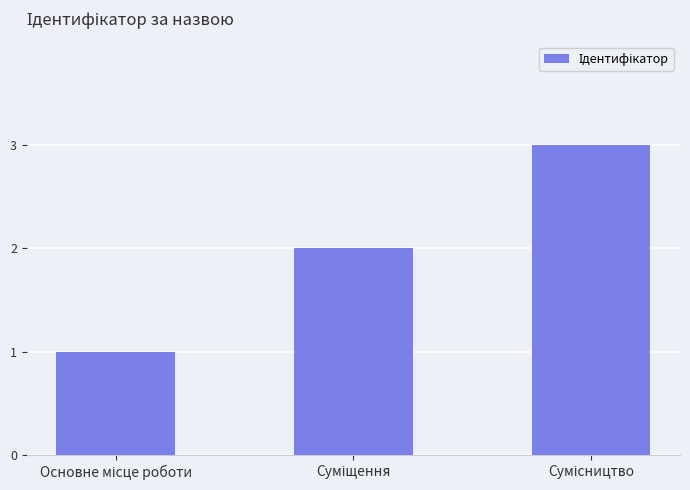

What is the sum of all values?

6